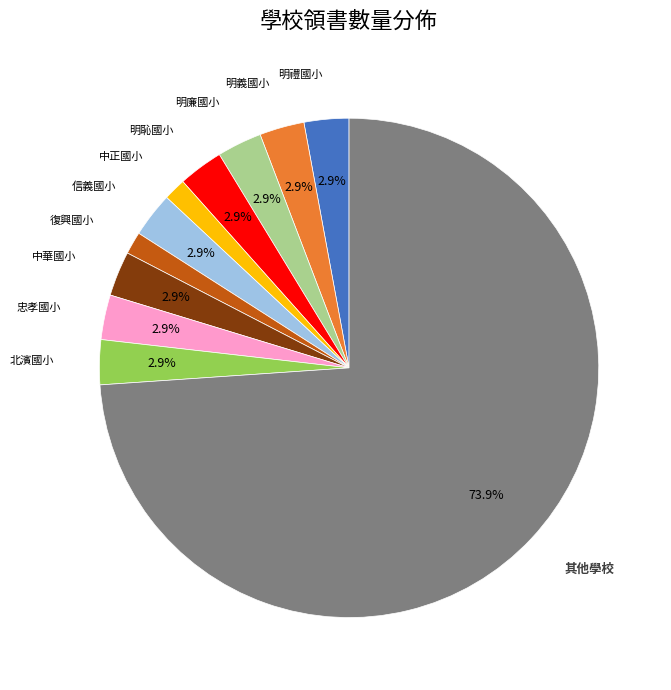

Does any single category account for the majority?

Yes